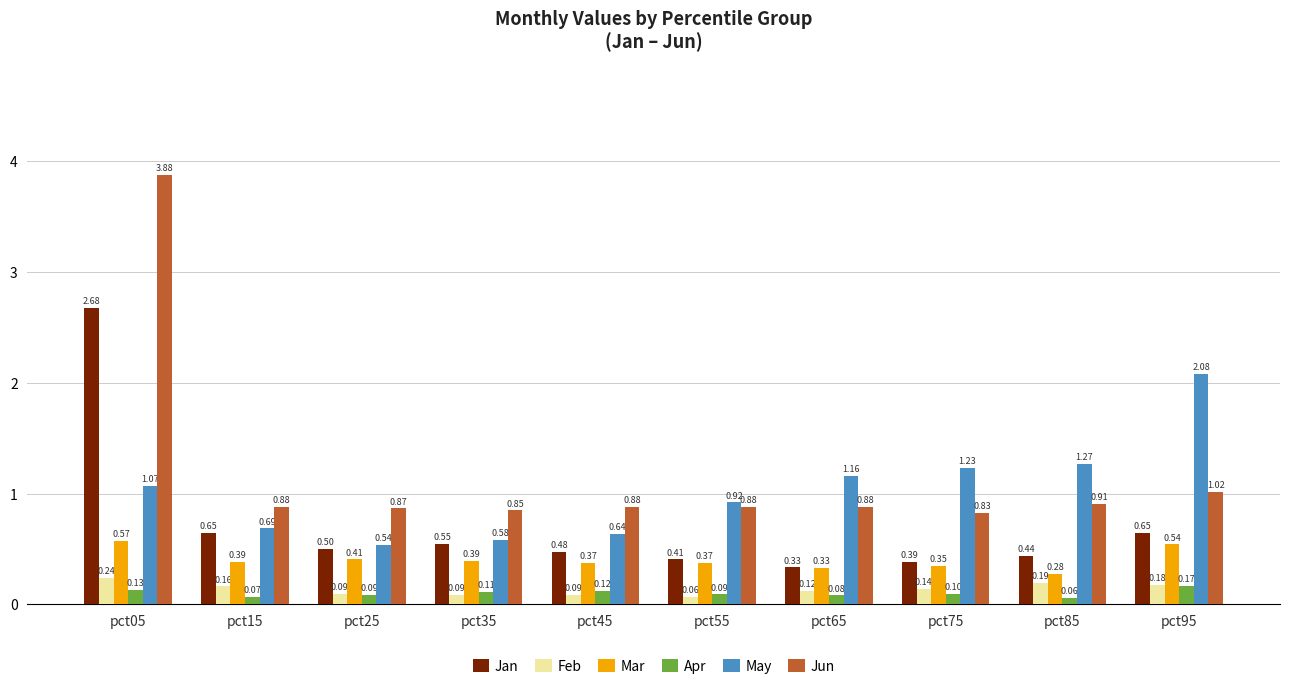

Which series changed the most between pct55 and pct75?

May